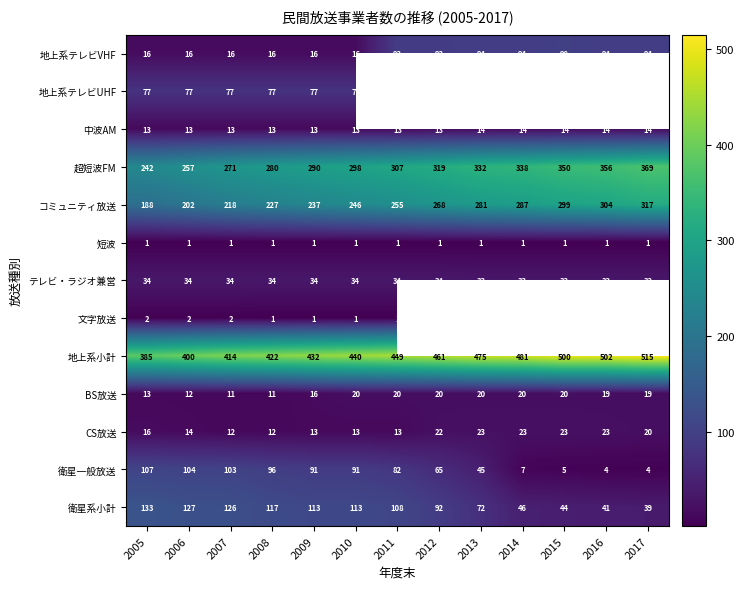

What is the average value of the CS放送 series?

17